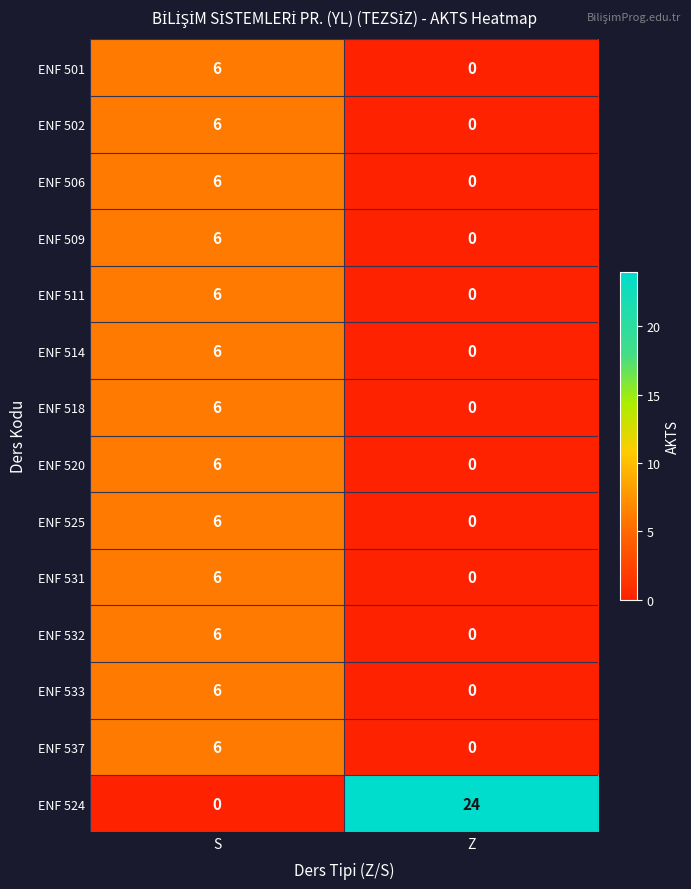

Rank the categories by ENF 524 value from lowest to highest.

S, Z